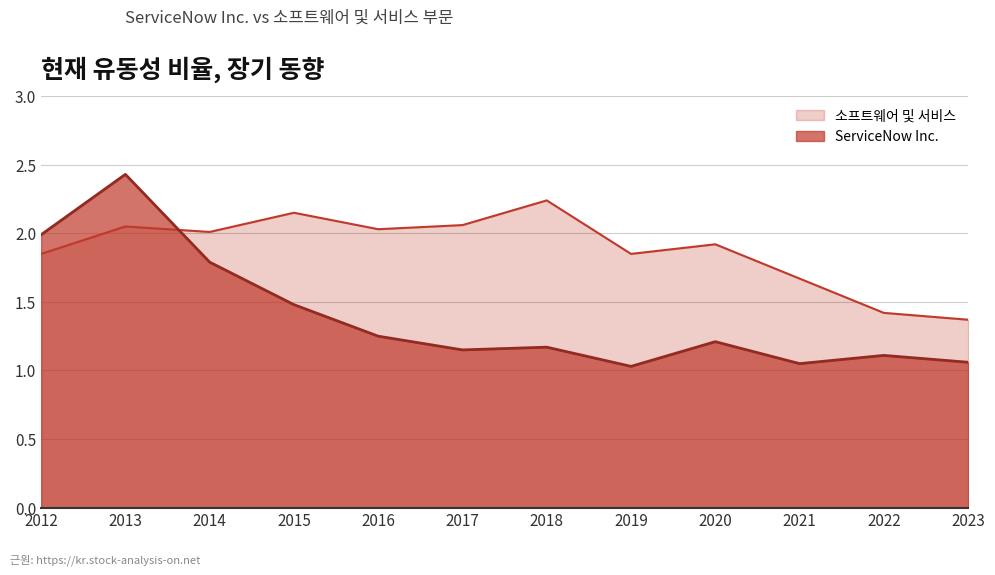

Which category has the lowest value across all series?

2019